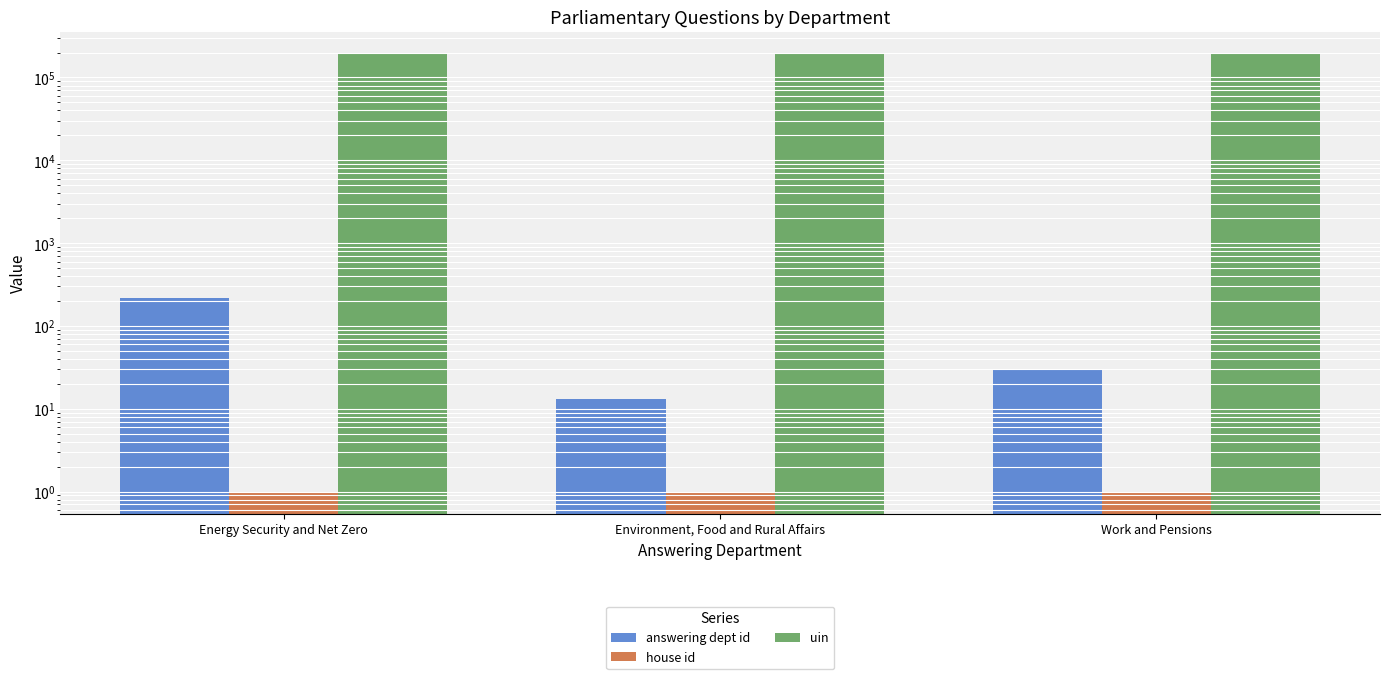

Rank the categories by house id value from lowest to highest.

Energy Security and Net Zero, Environment, Food and Rural Affairs, Work and Pensions